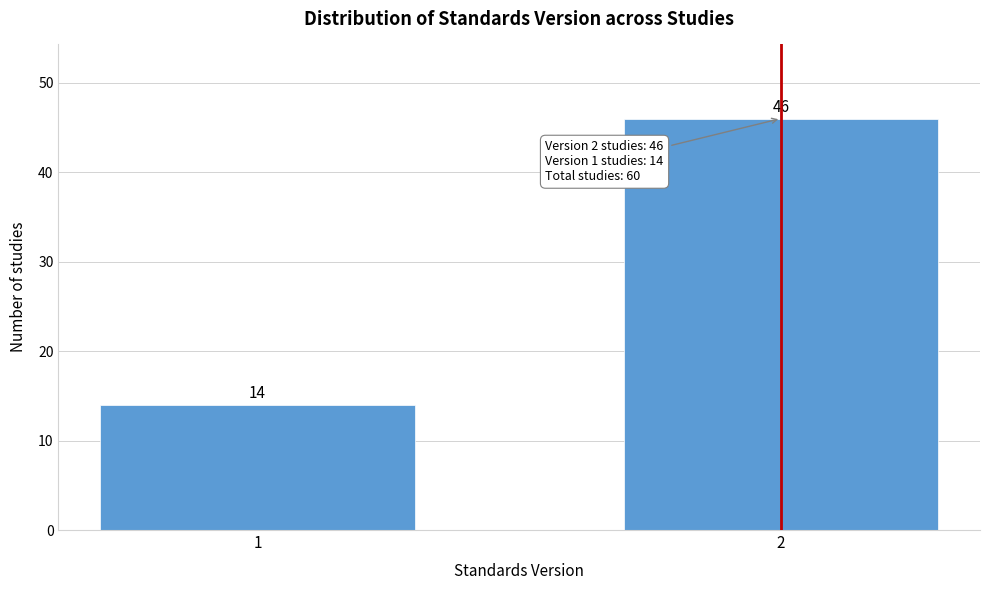

Reading left to right, extract all data points from this chart.

1=14	2=46